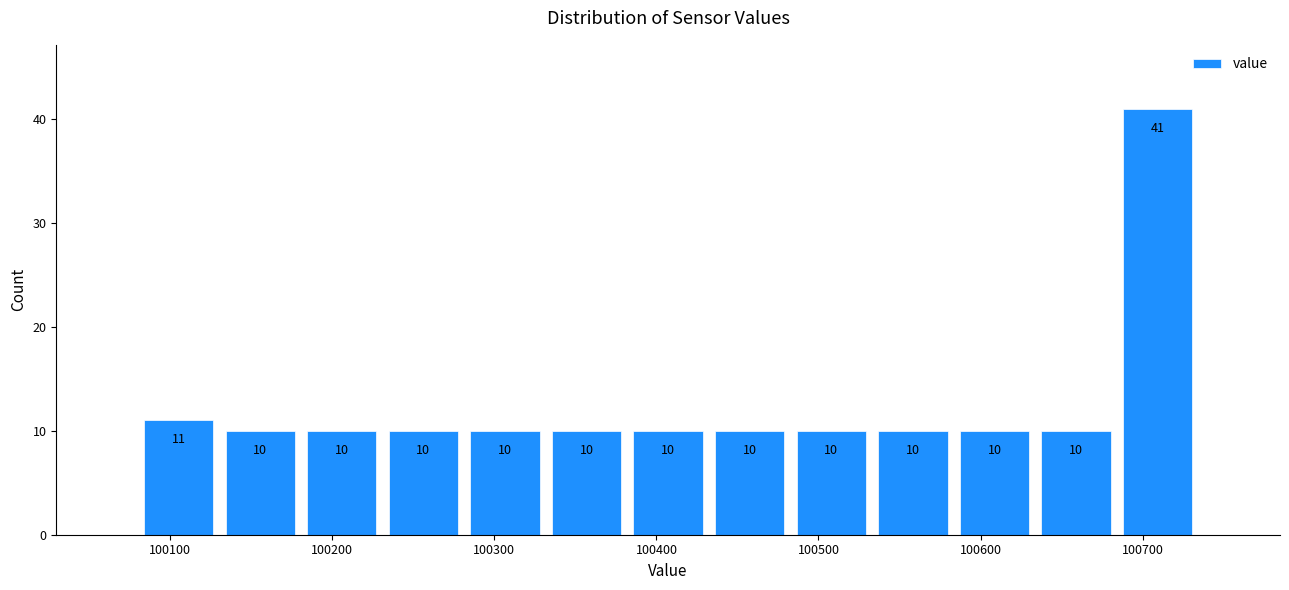

Reading left to right, transcribe this chart: for each bar, give the range it covers on the x-axis and its height. The bar edges are not printed on the chart, so give them approximately, as read against the axis.

100080 to 100130: 11
100130 to 100180: 10
100180 to 100230: 10
100230 to 100280: 10
100280 to 100330: 10
100330 to 100380: 10
100380 to 100430: 10
100430 to 100480: 10
100480 to 100530: 10
100530 to 100580: 10
100580 to 100630: 10
100630 to 100680: 10
100680 to 100730: 41